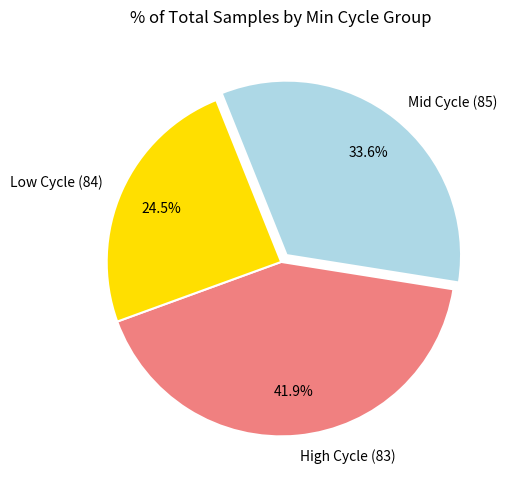

Which has a higher value, Mid Cycle (85) or Low Cycle (84)?

Mid Cycle (85)